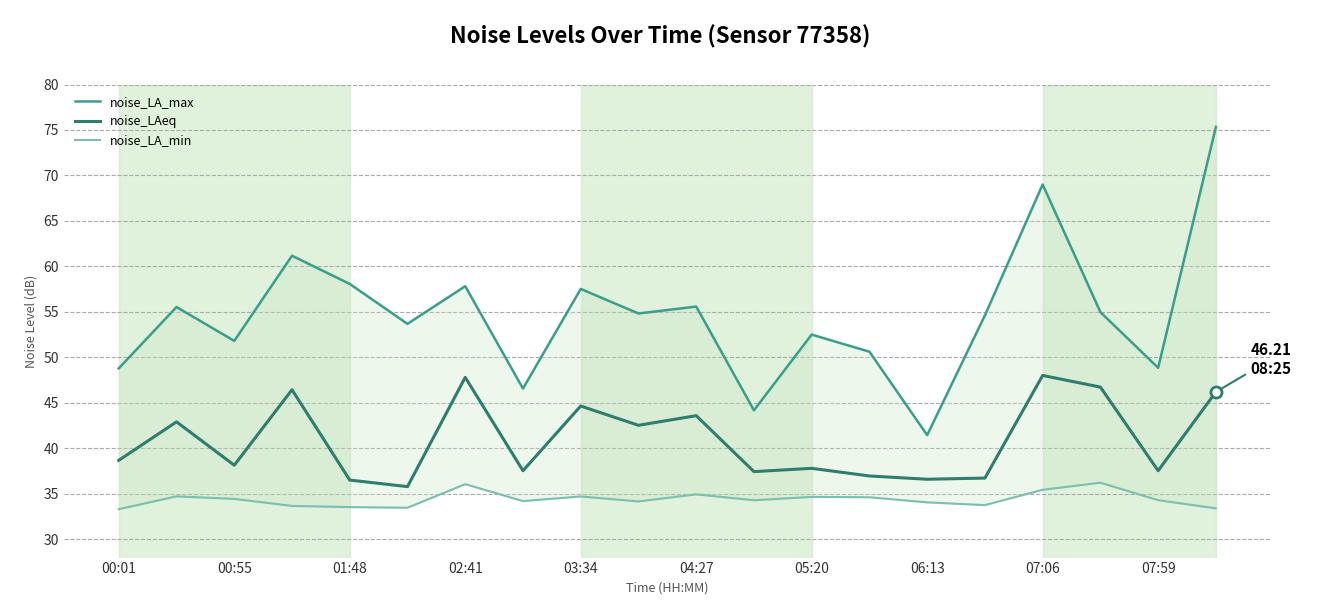

True or false: noise_LA_min and noise_LA_max cross at least once.

False